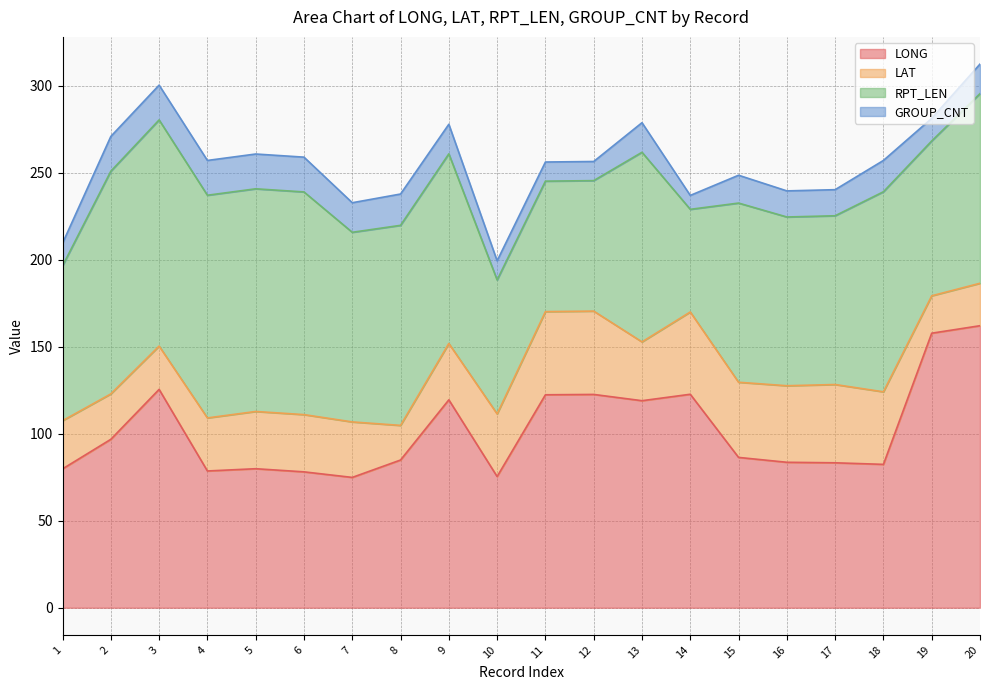

The value of RPT_LEN at 9 is 109.0. True or false?

True